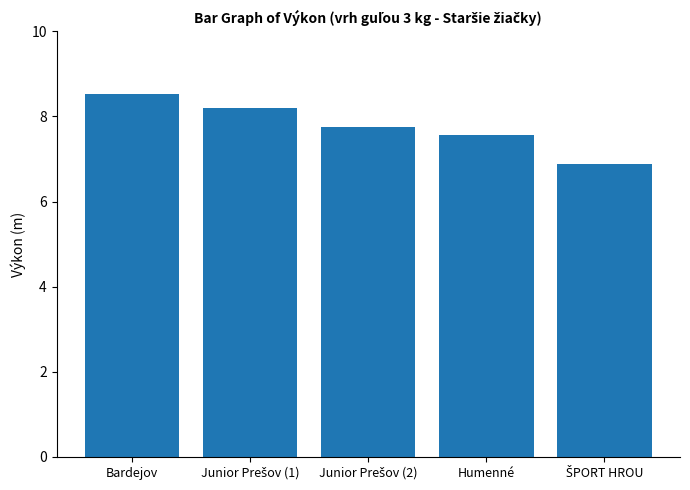

How many bars are there in total?

5